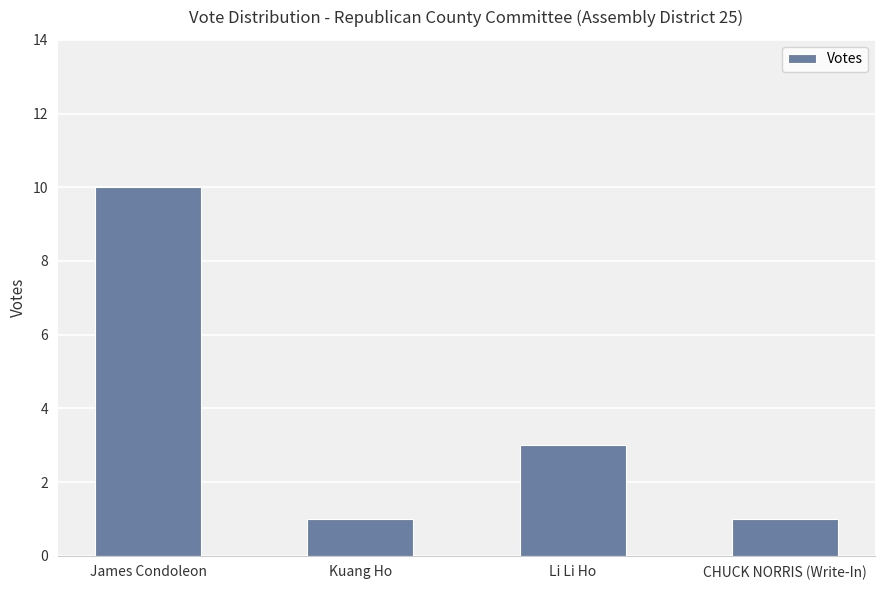

What is the label of the 3rd bar from the right?

Kuang Ho